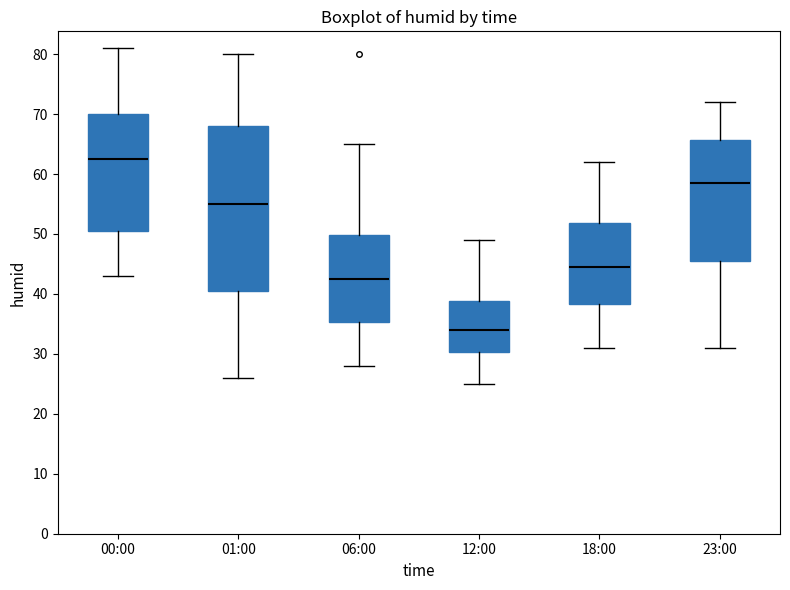

Where does the lower whisker of the box for 06:00 end on the y-axis? The values are not printed on the chart, so give them approximately, as read against the axis.

28